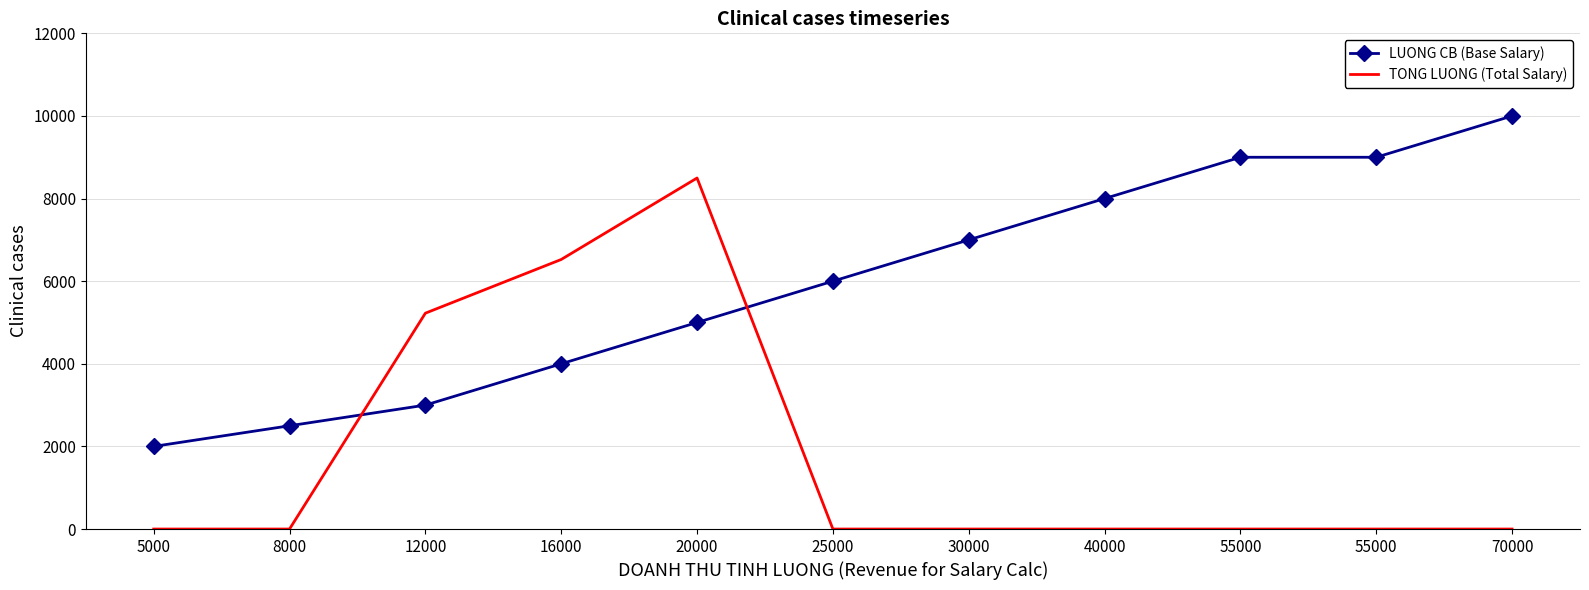

What are all the series names shown in the legend?

LUONG CB (Base Salary), TONG LUONG (Total Salary)